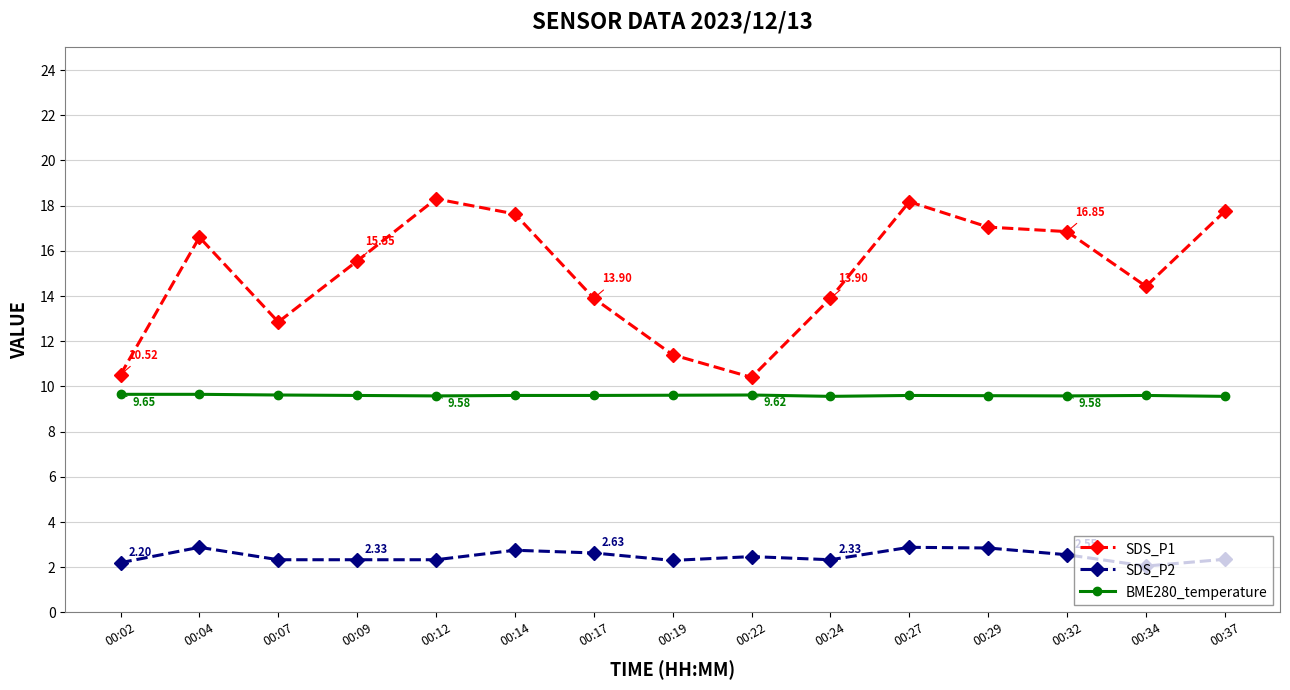

What is the minimum value for BME280_temperature?

9.6